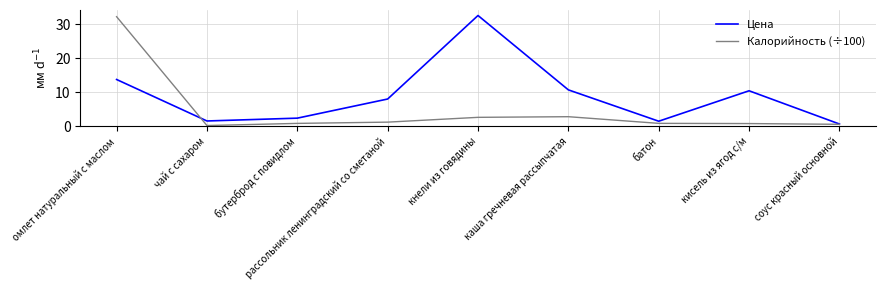

Which series has the largest total across all categories?

Цена